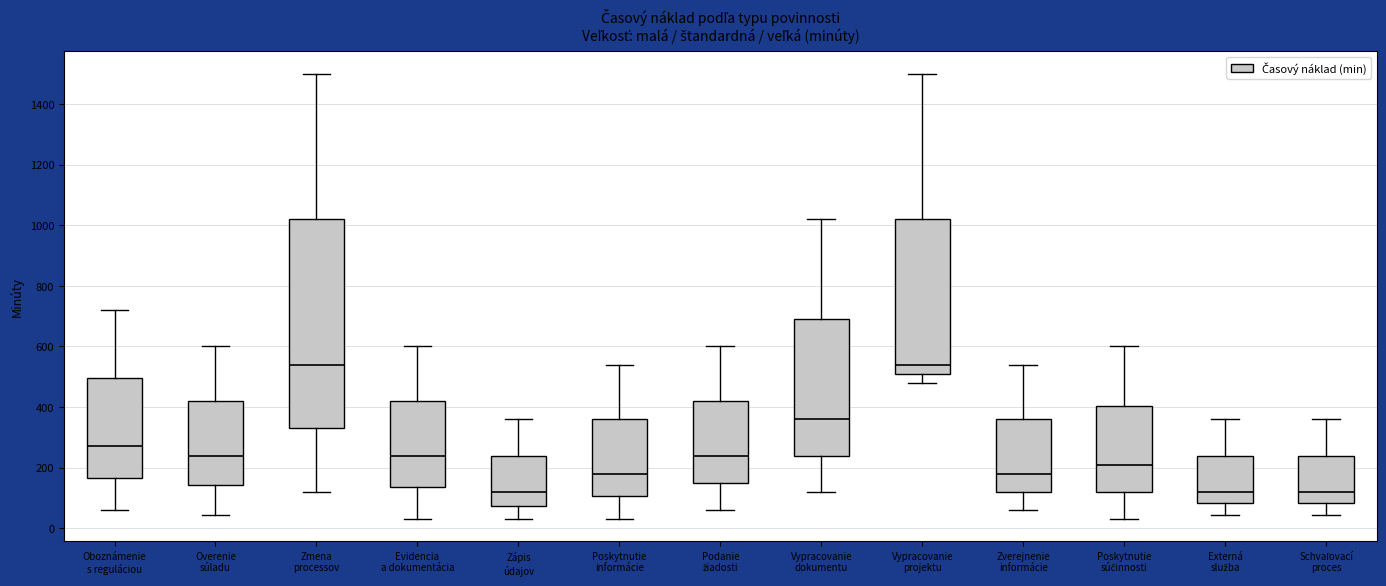

Reading left to right, read every box against the y-axis: the position of its median line, the range the box covers, and the ends of its whiskers. The values are not printed on the chart, so give them approximately, as read against the axis.

Oboznámenie s reguláciou: median 280, box 160 to 500, whiskers 60 to 720
Overenie súladu: median 240, box 140 to 420, whiskers 40 to 600
Zmena processov: median 540, box 340 to 1020, whiskers 120 to 1500
Evidencia a dokumentácia: median 240, box 140 to 420, whiskers 40 to 600
Zápis údajov: median 120, box 80 to 240, whiskers 40 to 360
Poskytnutie informácie: median 180, box 100 to 360, whiskers 40 to 540
Podanie žiadosti: median 240, box 160 to 420, whiskers 60 to 600
Vypracovanie dokumentu: median 360, box 240 to 700, whiskers 120 to 1020
Vypracovanie projektu: median 540, box 520 to 1020, whiskers 480 to 1500
Zverejnenie informácie: median 180, box 120 to 360, whiskers 60 to 540
Poskytnutie súčinnosti: median 220, box 120 to 400, whiskers 40 to 600
Externá služba: median 120, box 80 to 240, whiskers 40 to 360
Schvaľovací proces: median 120, box 80 to 240, whiskers 40 to 360